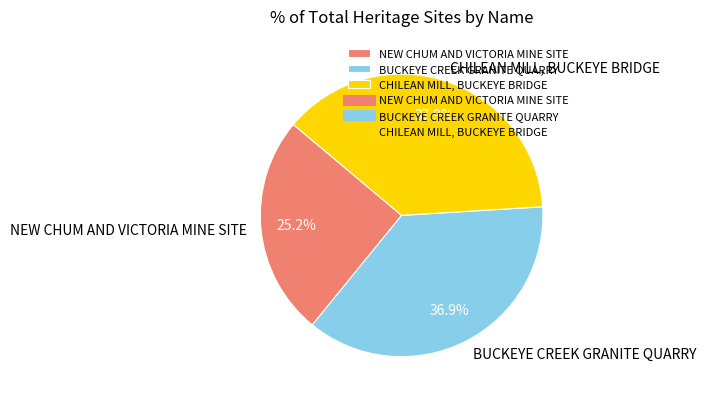

Is there any slice that represents more than half of the pie?

No